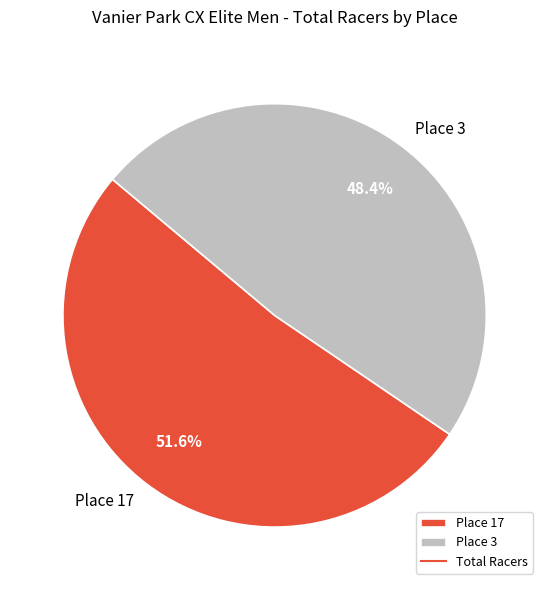

What percentage is the Place 17 slice, to the nearest percent?

52%